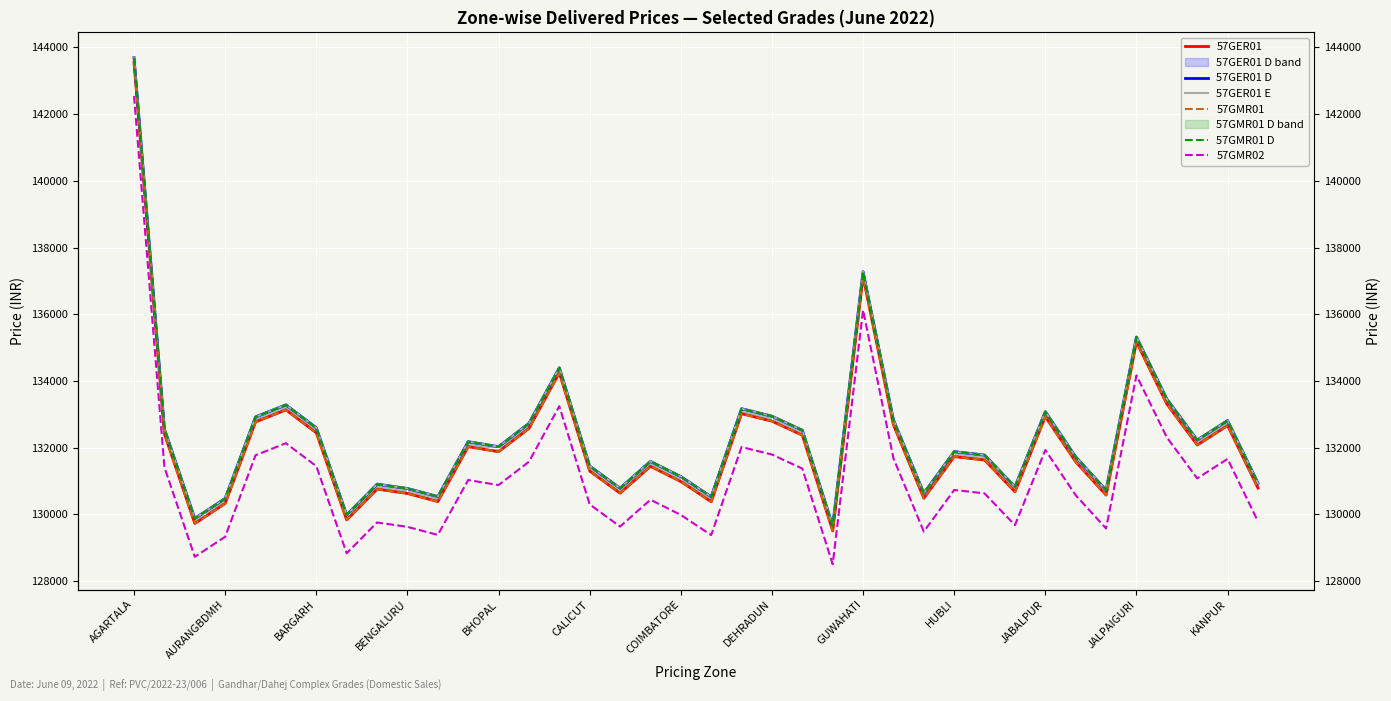

What is the greatest value displayed?

143689